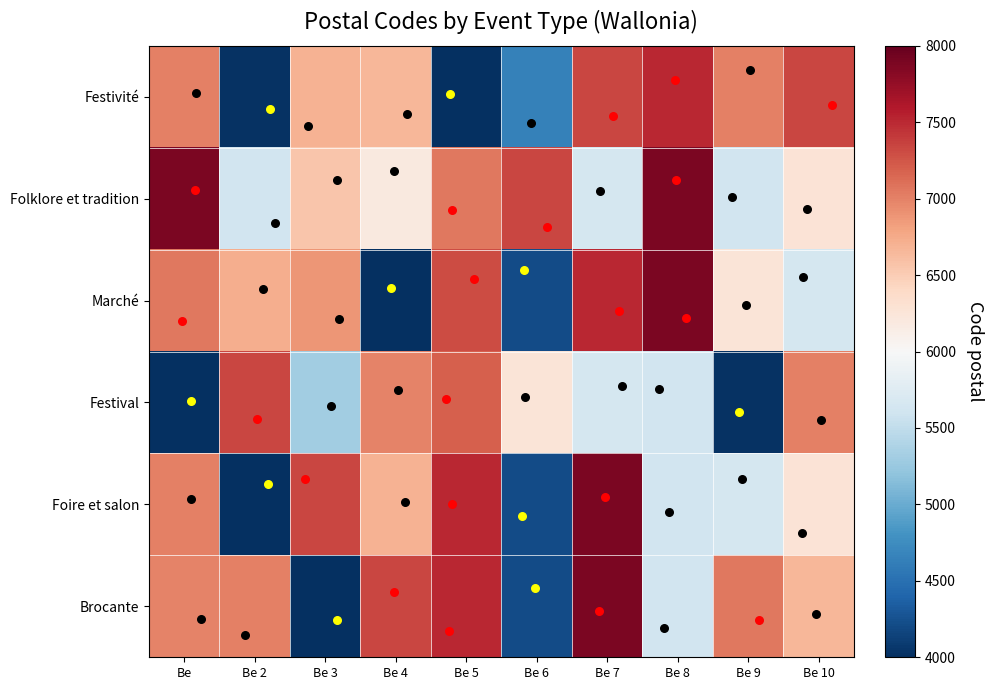

Which series changed the most between Be and Be 8?

Festival